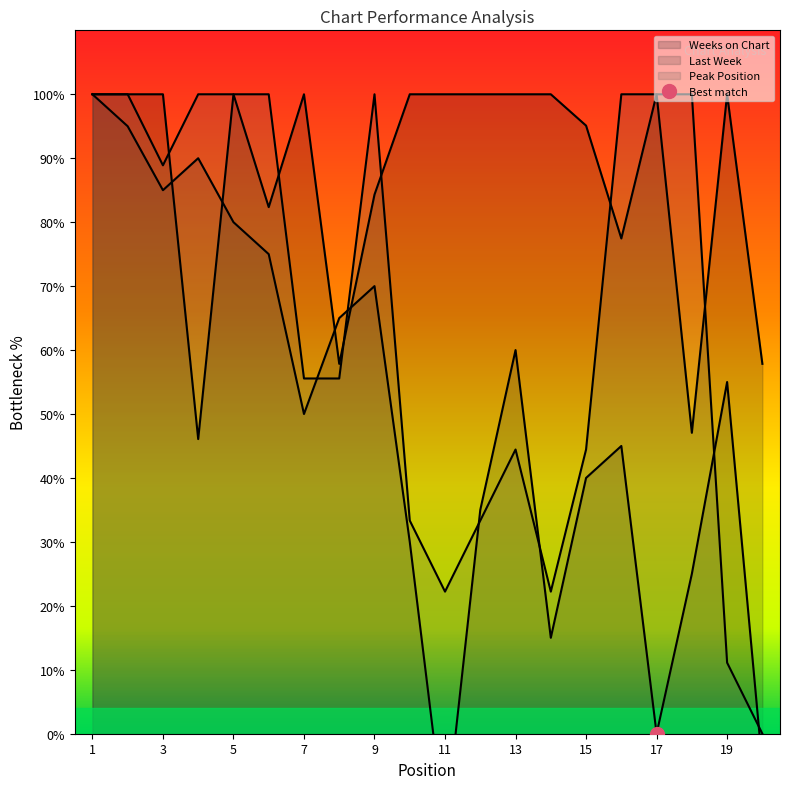

In Last Week, how many points are lower than both neighbors (excluding endpoints)?

5